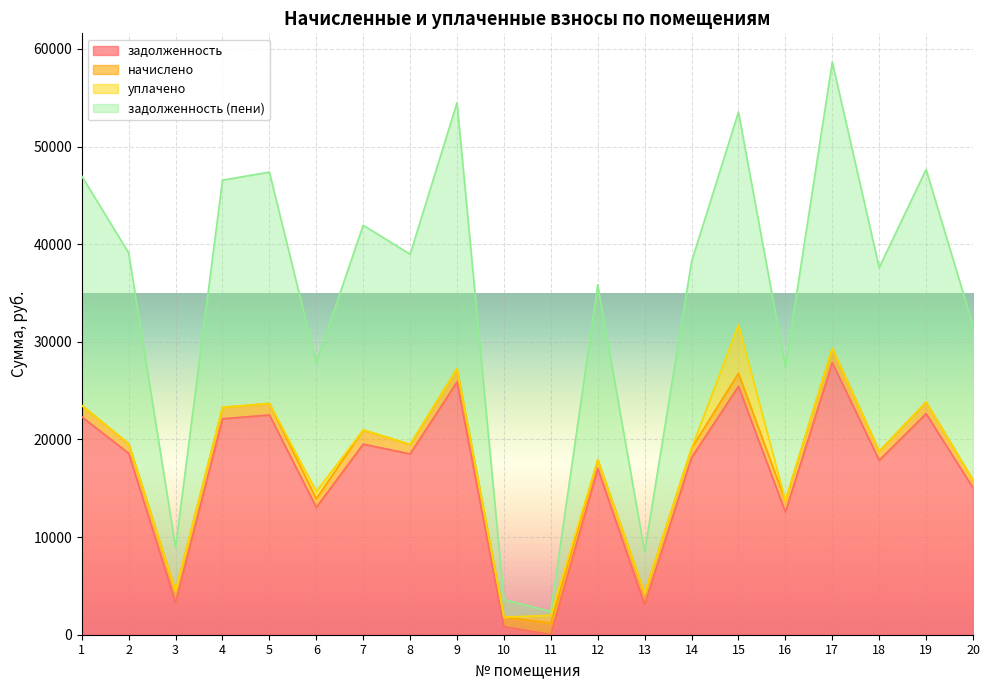

The задолженность (пени) series shows 23827.0 at 19. True or false?

True